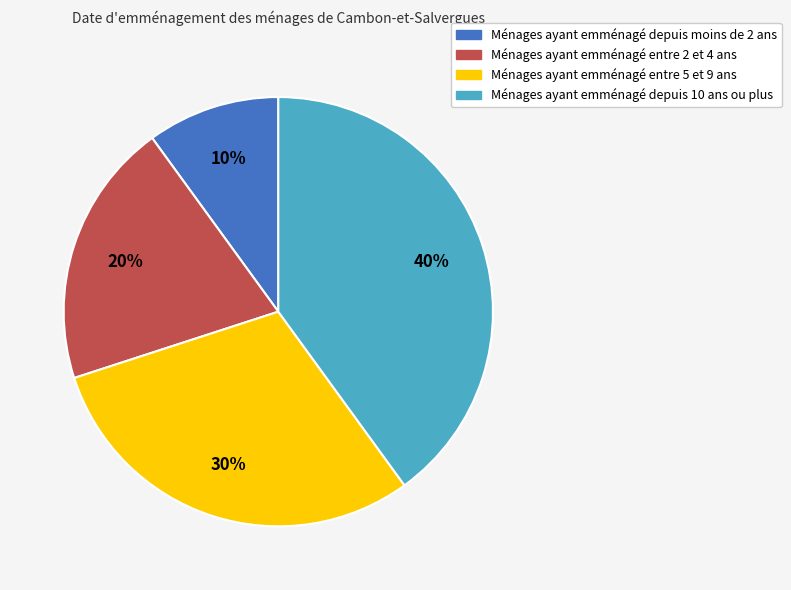

What is the largest slice in the pie chart?

Ménages ayant emménagé depuis 10 ans ou plus